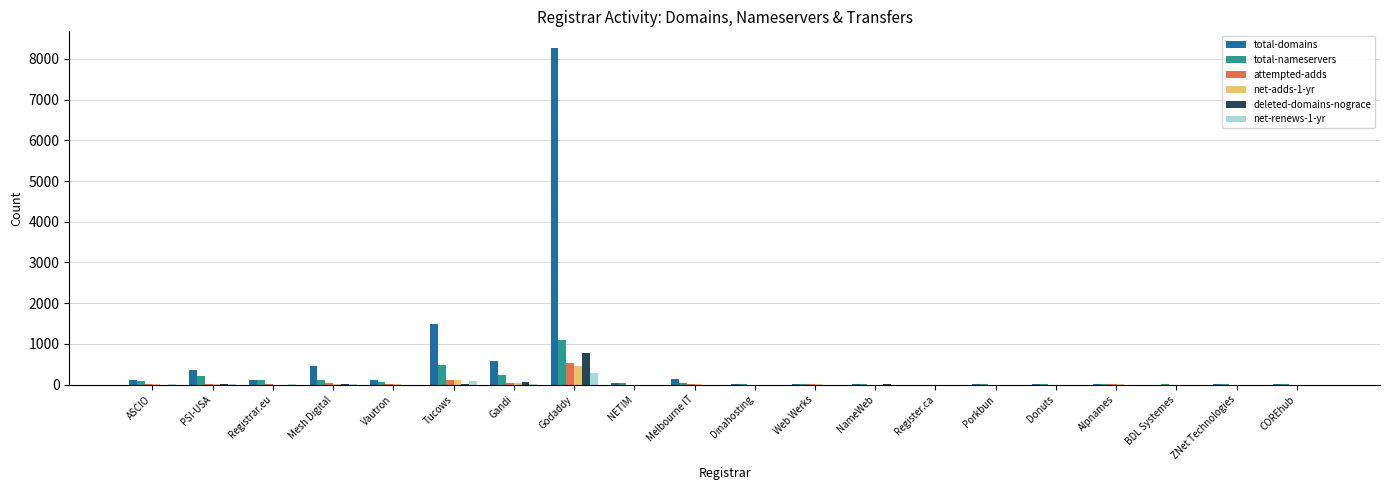

At which category is the sum across all series the highest?

Godaddy